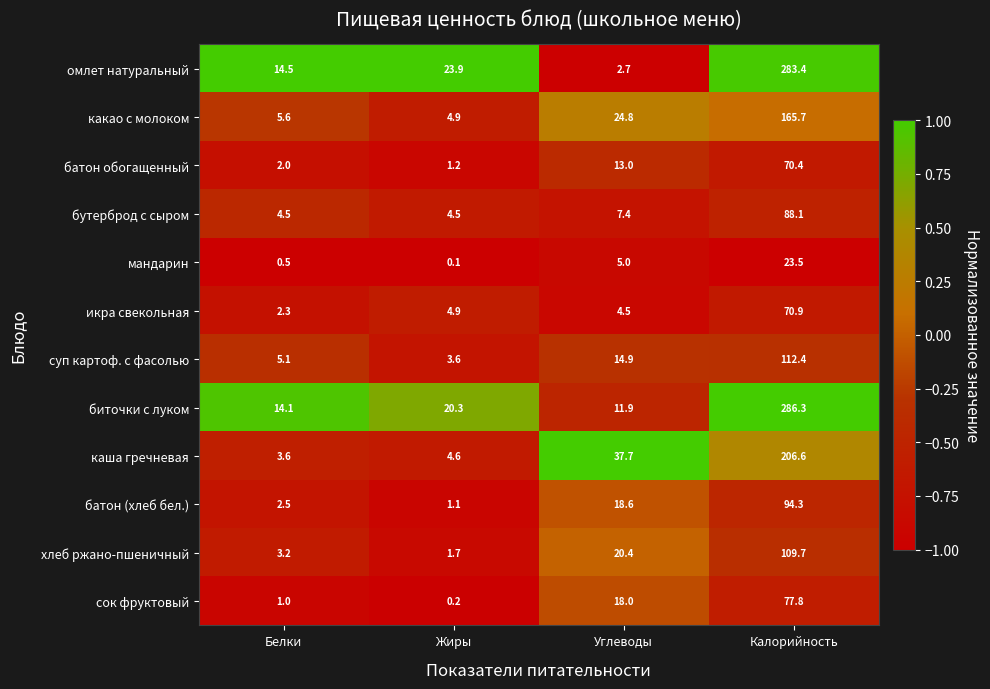

What is the total value across all series at Белки?

58.9